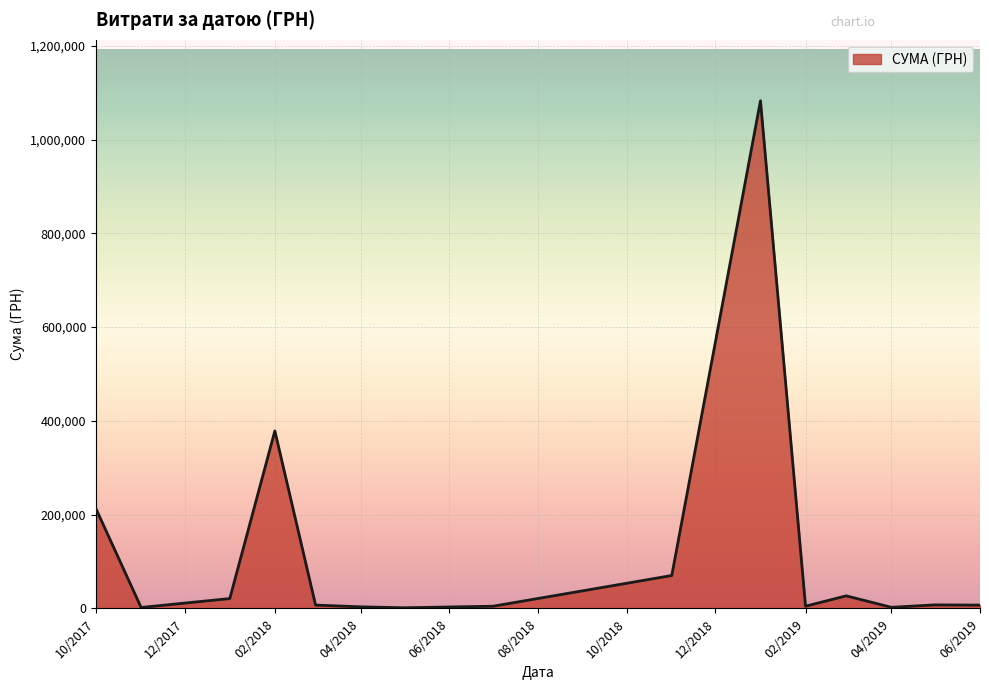

What is the average value?

122093.5